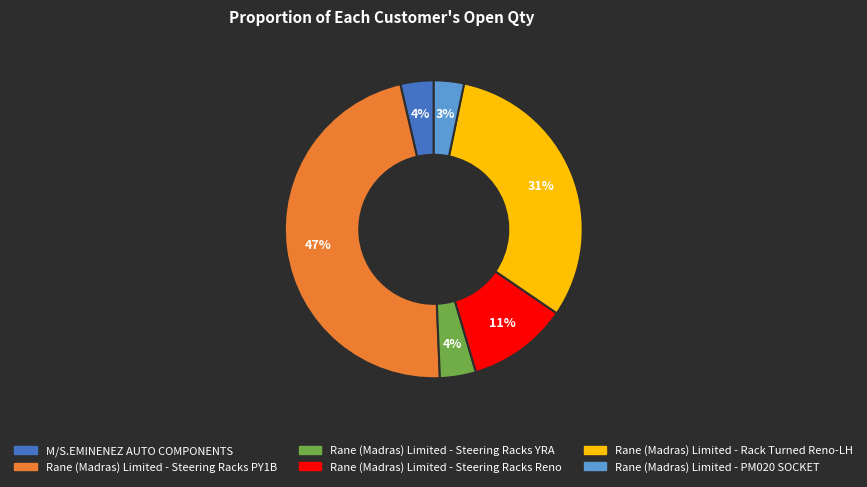

Do Rane (Madras) Limited - Rack Turned Reno-LH and M/S.EMINENEZ AUTO COMPONENTS together represent more than half of the pie?

No